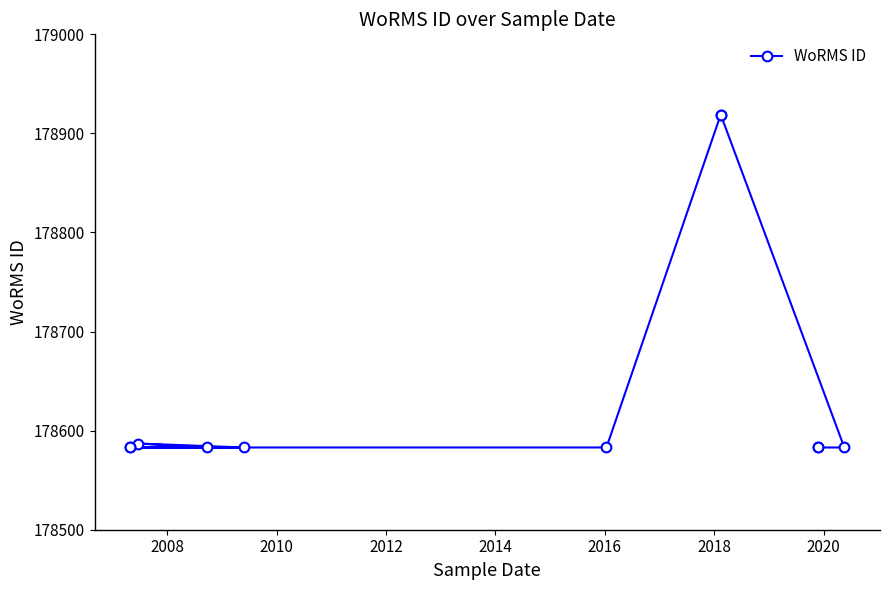

Reading left to right, extract all data points from this chart.

178583	178587	178583	178583	178583	178583	178919	178919	178583	178583	178583